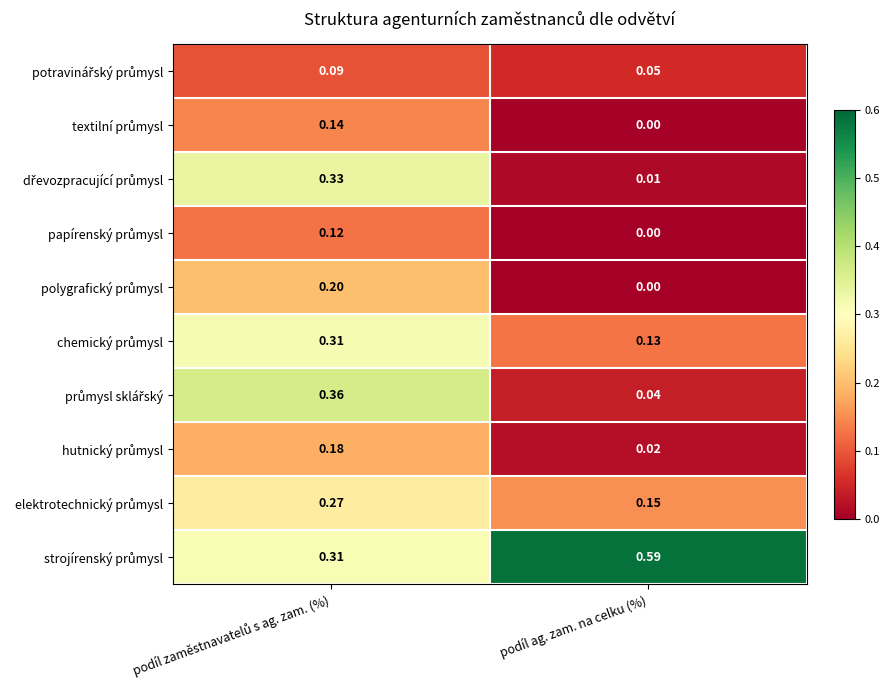

Which label corresponds to the smallest value in the chart?

podíl ag. zam. na celku (%)